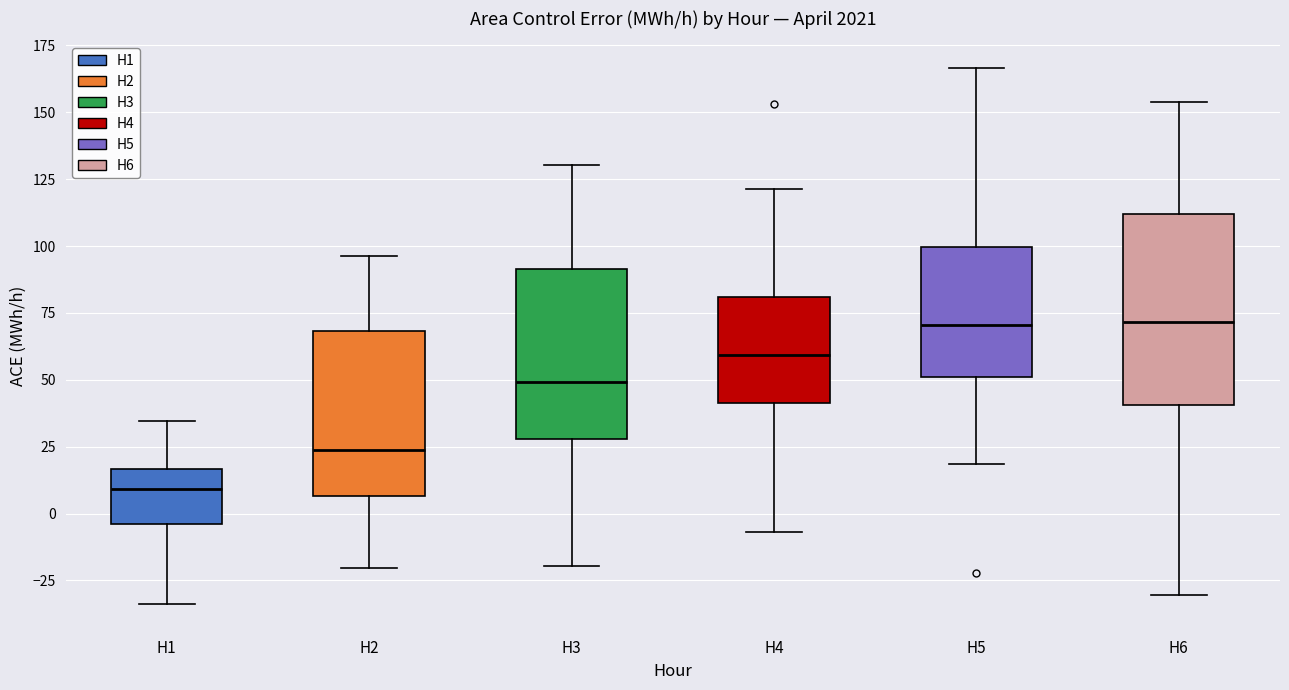

Which box is the tallest, from its lower edge to its upper edge?

H6